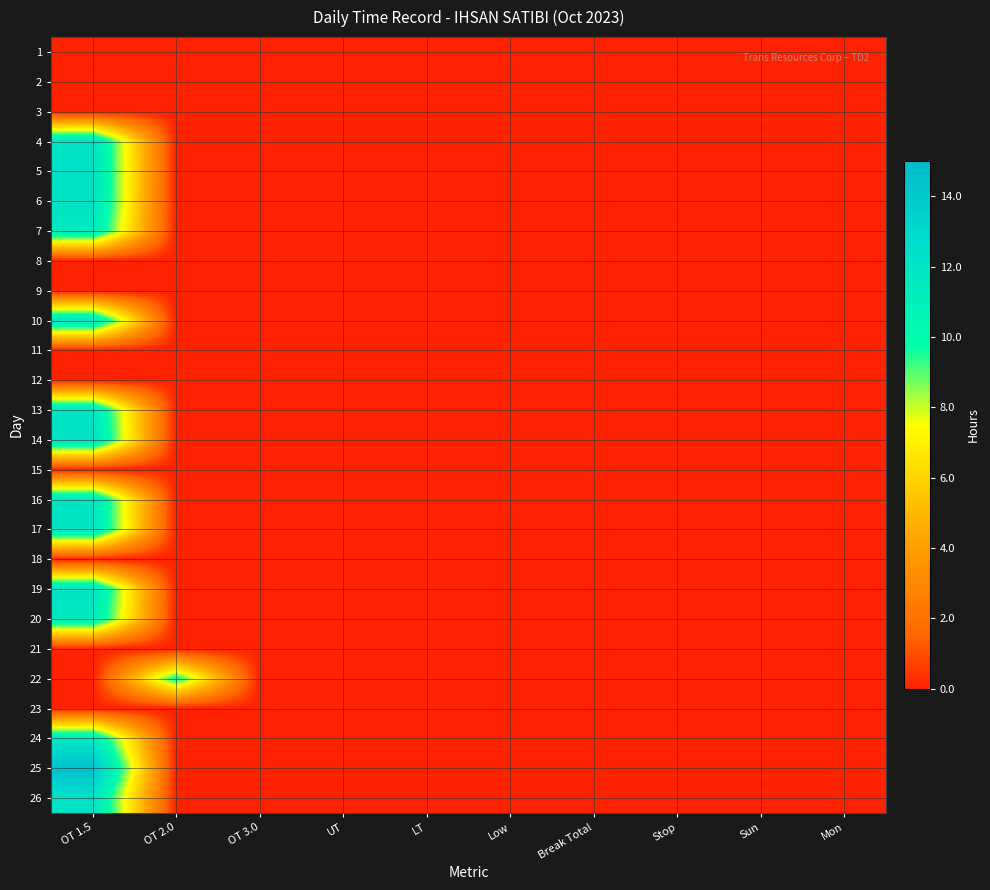

Reading left to right, transcribe all the data shown in this chart.

1: OT 1.5=0.0	OT 2.0=0.0	OT 3.0=0.0	UT=0.0	LT=0.0	Low=0.0	Break Total=0.0	Stop=0.0	Sun=0.0	Mon=0.0
2: OT 1.5=0.0	OT 2.0=0.0	OT 3.0=0.0	UT=0.0	LT=0.0	Low=0.0	Break Total=0.0	Stop=0.0	Sun=0.0	Mon=0.0
3: OT 1.5=0.0	OT 2.0=0.0	OT 3.0=0.0	UT=0.0	LT=0.0	Low=0.0	Break Total=0.0	Stop=0.0	Sun=0.0	Mon=0.0
4: OT 1.5=12.2	OT 2.0=0.0	OT 3.0=0.0	UT=0.0	LT=0.0	Low=0.0	Break Total=0.0	Stop=0.0	Sun=0.0	Mon=0.0
5: OT 1.5=12.3	OT 2.0=0.0	OT 3.0=0.0	UT=0.0	LT=0.0	Low=0.0	Break Total=0.0	Stop=0.0	Sun=0.0	Mon=0.0
6: OT 1.5=12.3	OT 2.0=0.0	OT 3.0=0.0	UT=0.0	LT=0.0	Low=0.0	Break Total=0.0	Stop=0.0	Sun=0.0	Mon=0.0
7: OT 1.5=11.6	OT 2.0=0.0	OT 3.0=0.0	UT=0.0	LT=0.0	Low=0.0	Break Total=0.0	Stop=0.0	Sun=0.0	Mon=0.0
8: OT 1.5=0.0	OT 2.0=0.0	OT 3.0=0.0	UT=0.0	LT=0.0	Low=0.0	Break Total=0.0	Stop=0.0	Sun=0.0	Mon=0.0
9: OT 1.5=0.0	OT 2.0=0.0	OT 3.0=0.0	UT=0.0	LT=0.0	Low=0.0	Break Total=0.0	Stop=0.0	Sun=0.0	Mon=0.0
10: OT 1.5=12.2	OT 2.0=0.0	OT 3.0=0.0	UT=0.0	LT=0.0	Low=0.0	Break Total=0.0	Stop=0.0	Sun=0.0	Mon=0.0
11: OT 1.5=0.0	OT 2.0=0.0	OT 3.0=0.0	UT=0.0	LT=0.0	Low=0.0	Break Total=0.0	Stop=0.0	Sun=0.0	Mon=0.0
12: OT 1.5=0.0	OT 2.0=0.0	OT 3.0=0.0	UT=0.0	LT=0.0	Low=0.0	Break Total=0.0	Stop=0.0	Sun=0.0	Mon=0.0
13: OT 1.5=12.0	OT 2.0=0.0	OT 3.0=0.0	UT=0.0	LT=0.0	Low=0.0	Break Total=0.0	Stop=0.0	Sun=0.0	Mon=0.0
14: OT 1.5=12.4	OT 2.0=0.0	OT 3.0=0.0	UT=0.0	LT=0.0	Low=0.0	Break Total=0.0	Stop=0.0	Sun=0.0	Mon=0.0
15: OT 1.5=0.0	OT 2.0=0.0	OT 3.0=0.0	UT=0.0	LT=0.0	Low=0.0	Break Total=0.0	Stop=0.0	Sun=0.0	Mon=0.0
16: OT 1.5=12.0	OT 2.0=0.0	OT 3.0=0.0	UT=0.0	LT=0.0	Low=0.0	Break Total=0.0	Stop=0.0	Sun=0.0	Mon=0.0
17: OT 1.5=12.2	OT 2.0=0.0	OT 3.0=0.0	UT=0.0	LT=0.0	Low=0.0	Break Total=0.0	Stop=0.0	Sun=0.0	Mon=0.0
18: OT 1.5=0.0	OT 2.0=0.0	OT 3.0=0.0	UT=0.0	LT=0.0	Low=0.0	Break Total=0.0	Stop=0.0	Sun=0.0	Mon=0.0
19: OT 1.5=12.2	OT 2.0=0.0	OT 3.0=0.0	UT=0.0	LT=0.0	Low=0.0	Break Total=0.0	Stop=0.0	Sun=0.0	Mon=0.0
20: OT 1.5=11.6	OT 2.0=0.0	OT 3.0=0.0	UT=0.0	LT=0.0	Low=0.0	Break Total=0.0	Stop=0.0	Sun=0.0	Mon=0.0
21: OT 1.5=0.0	OT 2.0=0.0	OT 3.0=0.0	UT=0.0	LT=0.0	Low=0.0	Break Total=0.0	Stop=0.0	Sun=0.0	Mon=0.0
22: OT 1.5=0.0	OT 2.0=10.0	OT 3.0=0.0	UT=0.0	LT=0.0	Low=0.0	Break Total=0.0	Stop=0.0	Sun=0.0	Mon=0.0
23: OT 1.5=0.0	OT 2.0=0.0	OT 3.0=0.0	UT=0.0	LT=0.0	Low=0.0	Break Total=0.0	Stop=0.0	Sun=0.0	Mon=0.0
24: OT 1.5=11.7	OT 2.0=0.0	OT 3.0=0.0	UT=0.0	LT=0.0	Low=0.0	Break Total=0.0	Stop=0.0	Sun=0.0	Mon=0.0
25: OT 1.5=14.7	OT 2.0=0.0	OT 3.0=0.0	UT=0.0	LT=0.0	Low=0.0	Break Total=0.0	Stop=0.0	Sun=0.0	Mon=0.0
26: OT 1.5=12.2	OT 2.0=0.0	OT 3.0=0.0	UT=0.0	LT=0.0	Low=0.0	Break Total=0.0	Stop=0.0	Sun=0.0	Mon=0.0